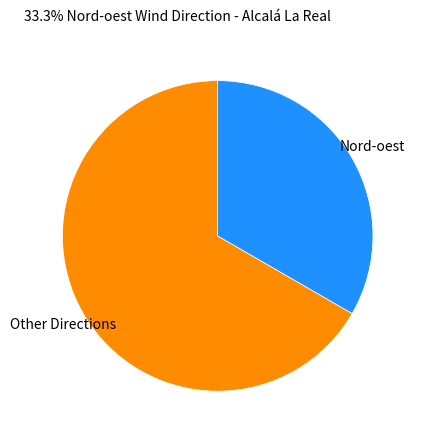

Is there a majority slice in this chart?

Yes